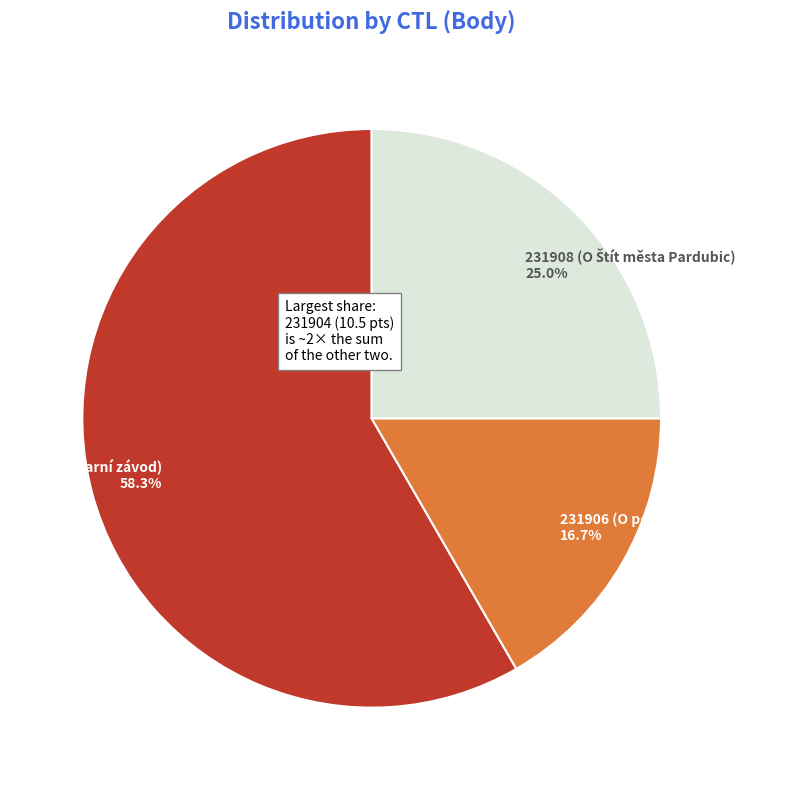

The 231908 slice represents 14% of the pie. True or false?

False